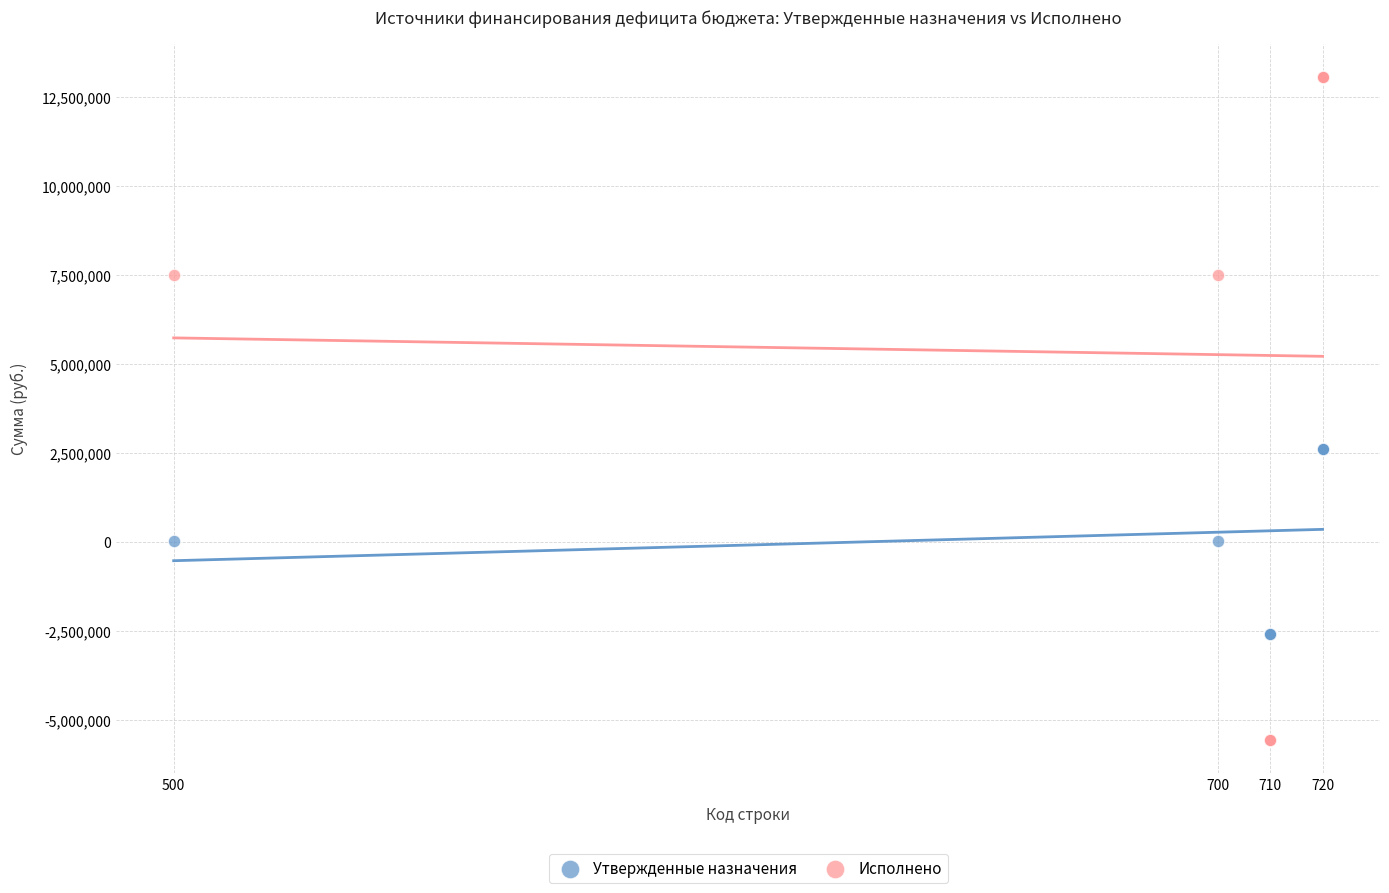

Which series has the largest Y range (max minus min)?

Исполнено